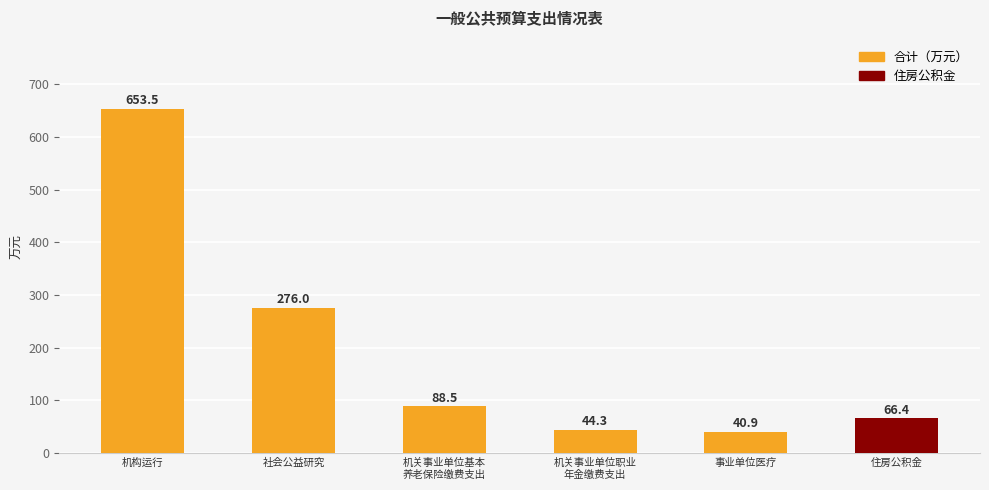

Rank the categories by value from lowest to highest.

事业单位医疗, 机关事业单位职业
年金缴费支出, 住房公积金, 机关事业单位基本
养老保险缴费支出, 社会公益研究, 机构运行